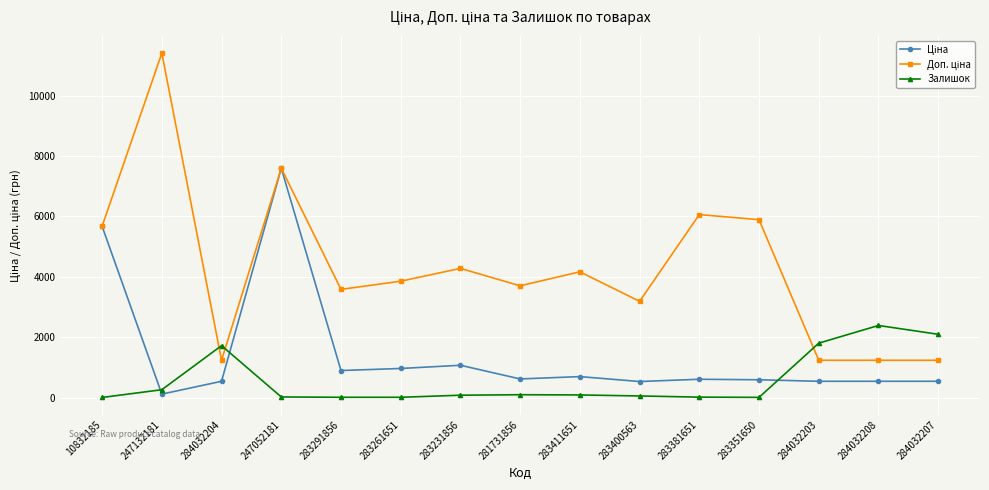

Where is the first local maximum for Залишок?

284032204